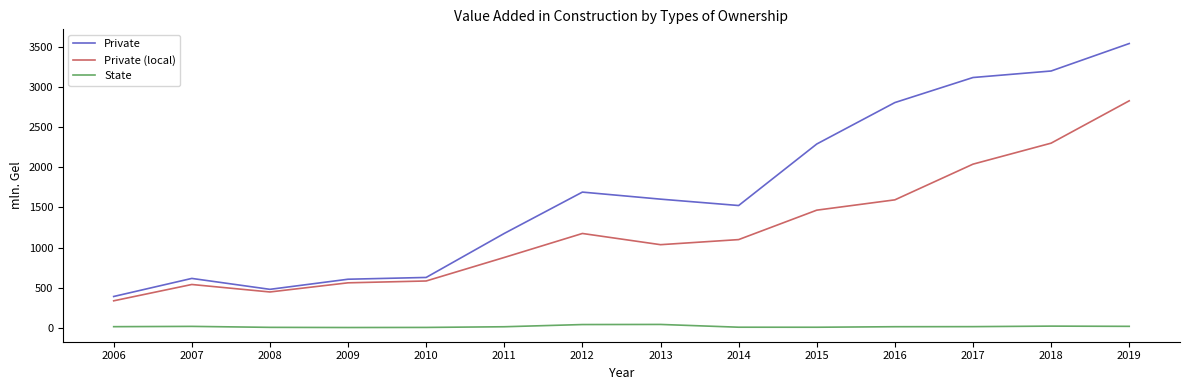

The Private (local) series shows 335.1 at 2006. True or false?

True